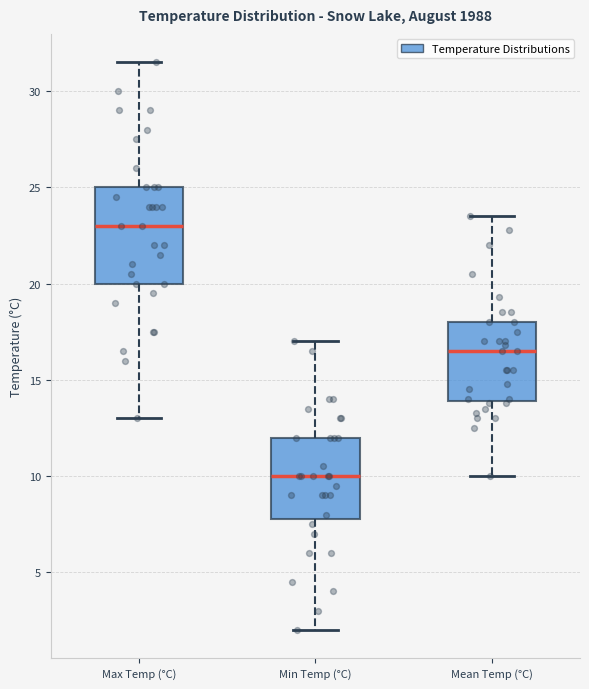

Where does the median line of the box for Mean Temp (°C) sit on the y-axis? The values are not printed on the chart, so give them approximately, as read against the axis.

16.5